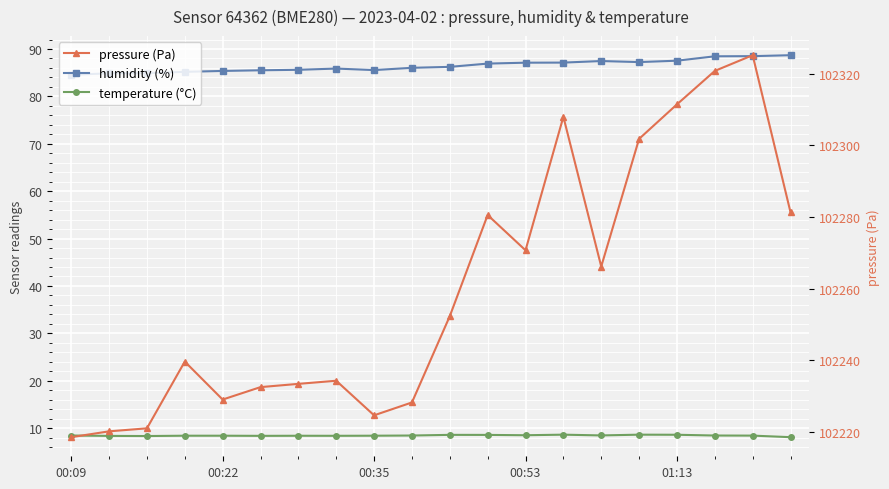

Is the value of pressure (Pa) at 10 greater than the value of humidity (%) at 00:35?

Yes